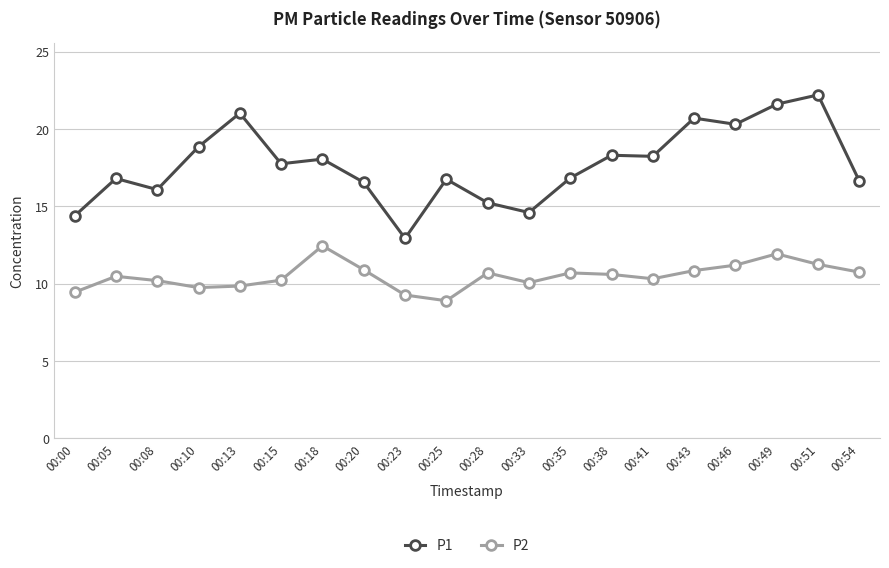

How many values in the P1 series are below 17?

10